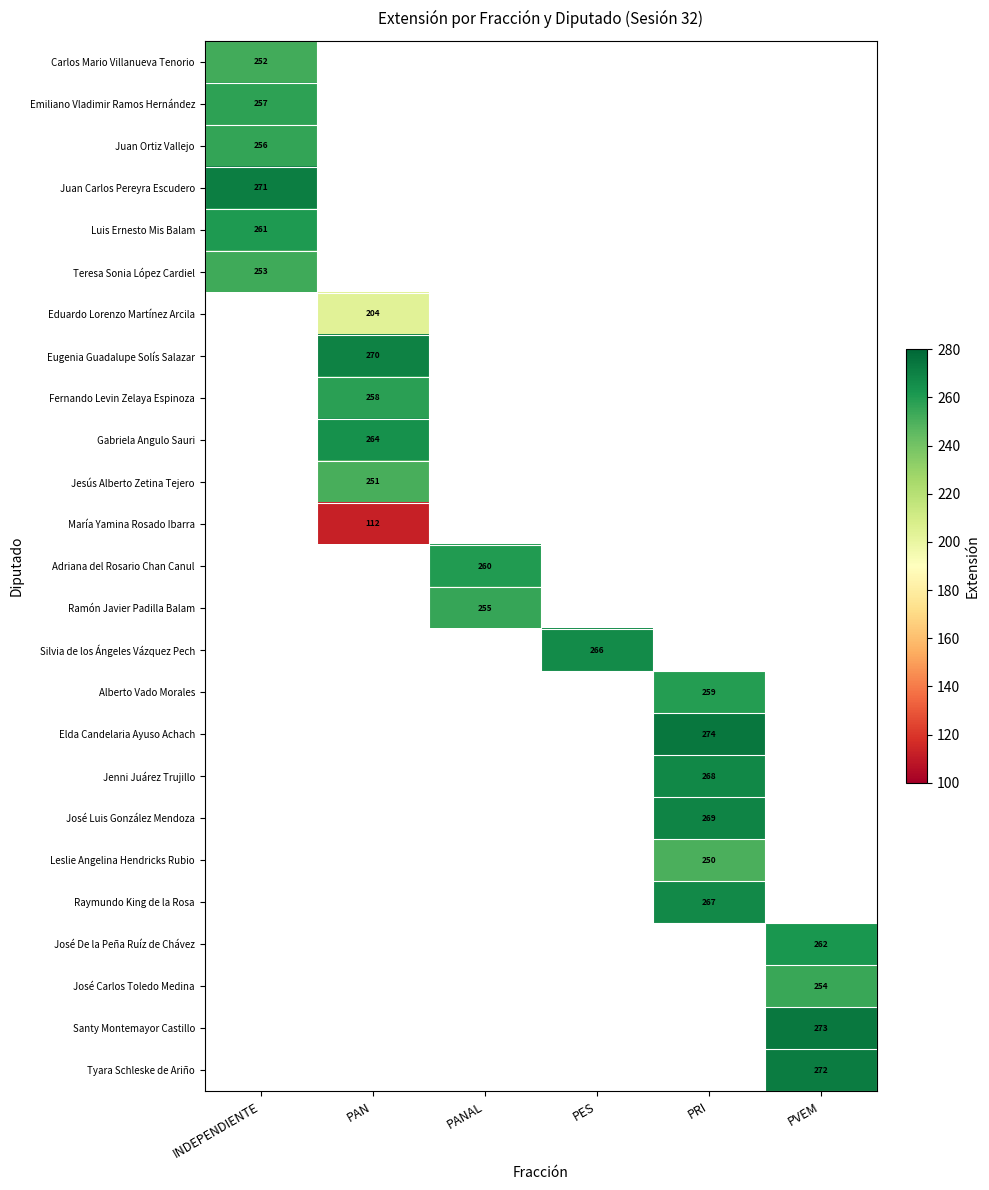

Is the value of José Luis González Mendoza at PRI greater than the value of José Carlos Toledo Medina at PVEM?

Yes